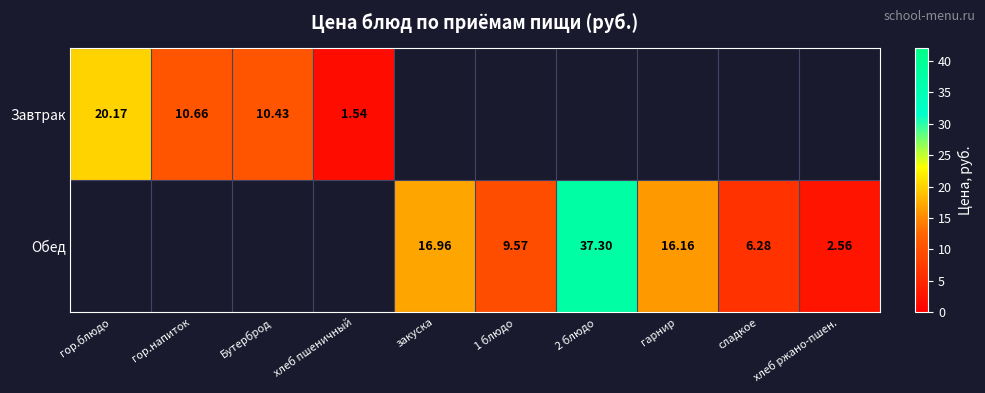

What is the minimum value shown in the chart?

1.5